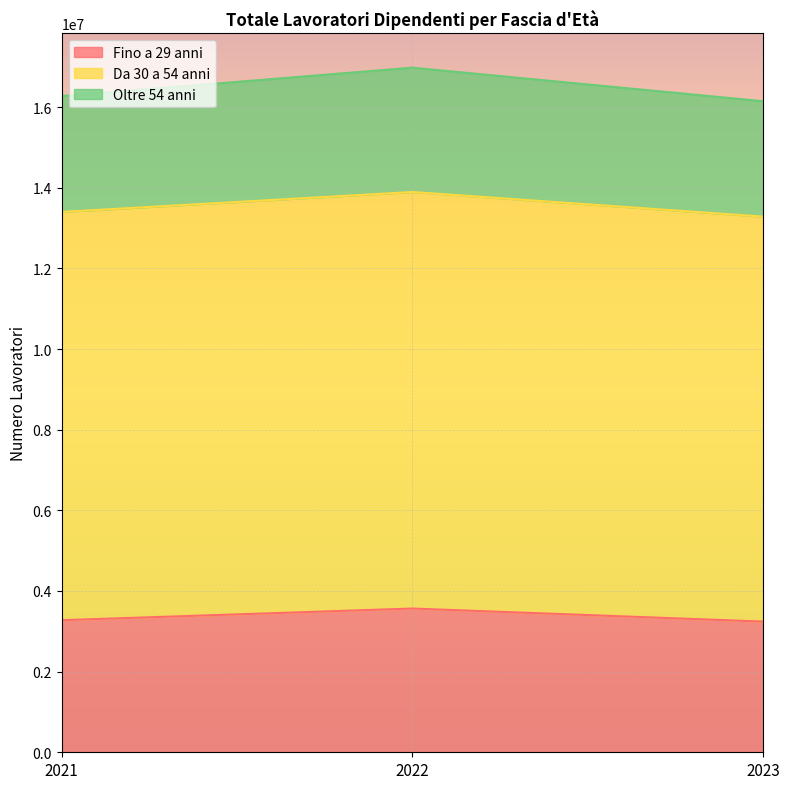

Rank the series by their maximum value, from lowest to highest.

Fino a 29 anni, Da 30 a 54 anni, Oltre 54 anni